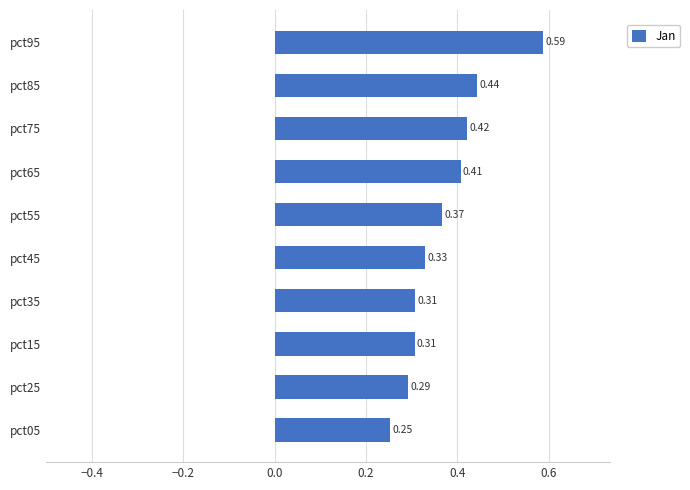

What is the sum of the values at pct15 and pct55?

0.7